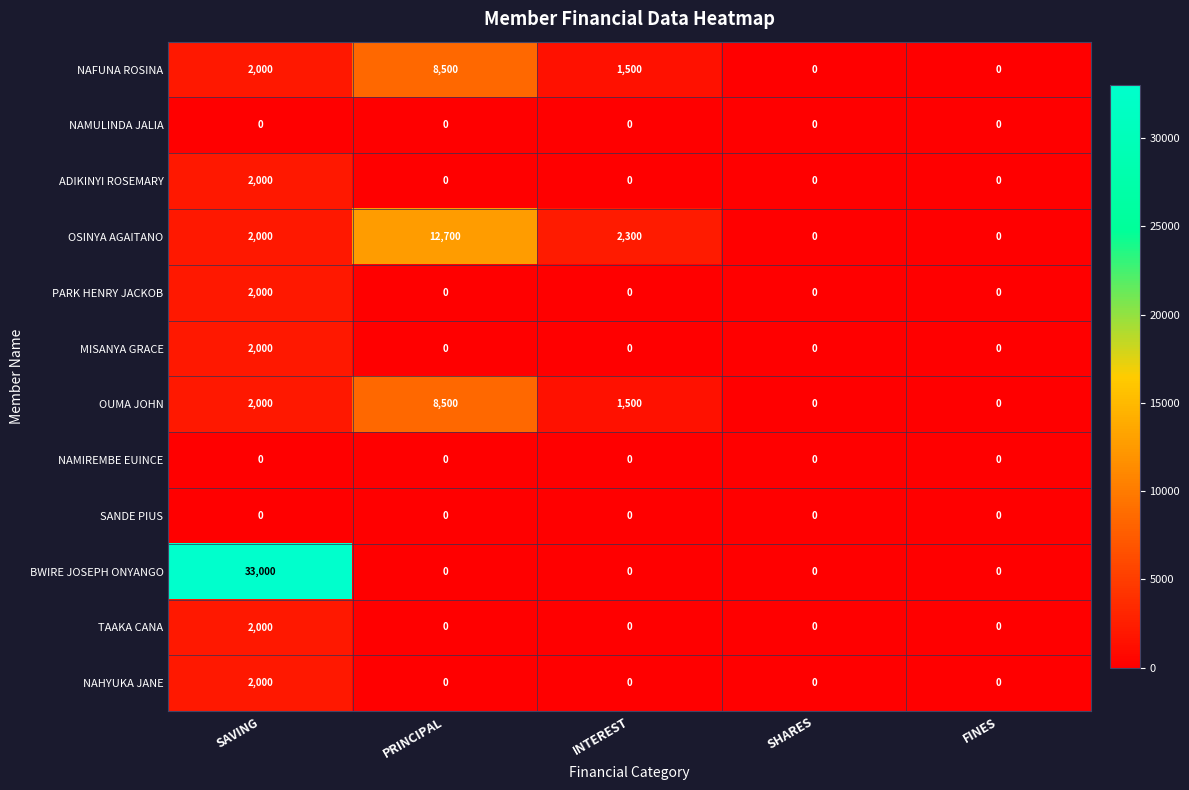

True or false: OUMA JOHN has a value of 11822 at PRINCIPAL.

False